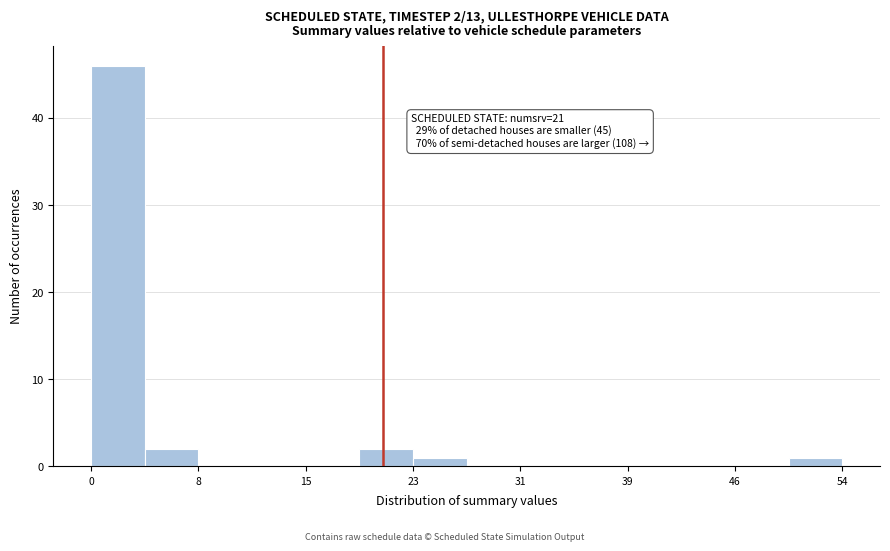

Around what value on the x-axis is the tallest bar? Give the approximate position of its centre, as read against the axis.

2